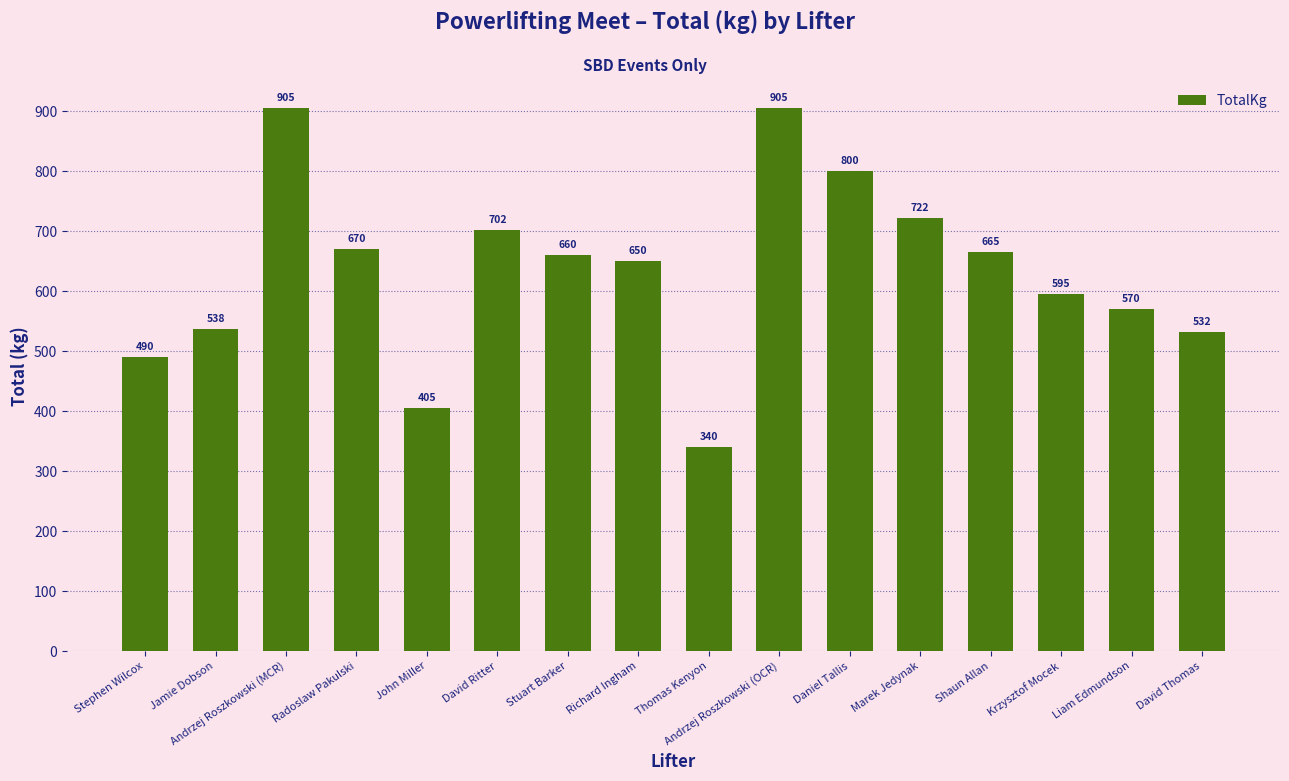

The value at David Ritter is 702.5. True or false?

True